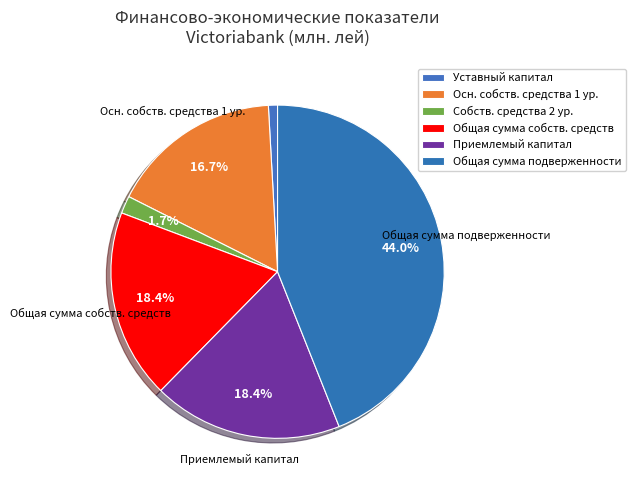

To the nearest percent, what percentage of the pie is Приемлемый капитал?

18%